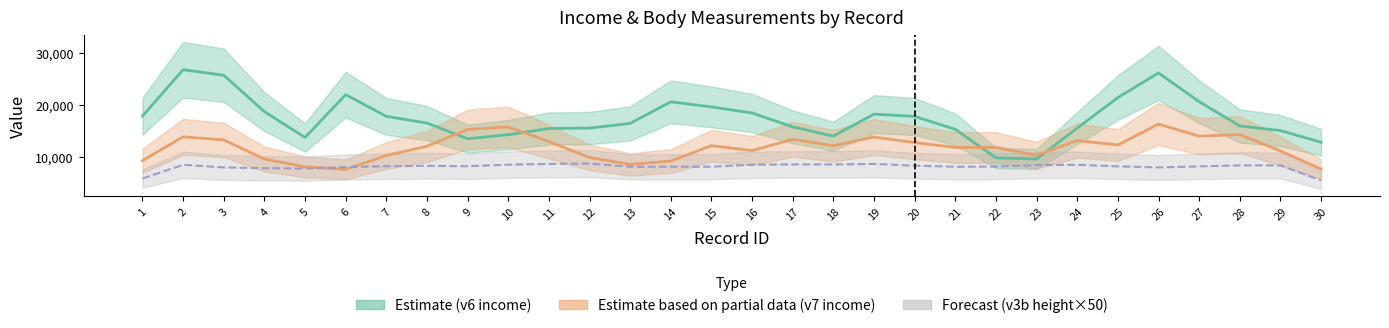

Does the chart display data point markers on the line(s)?

No